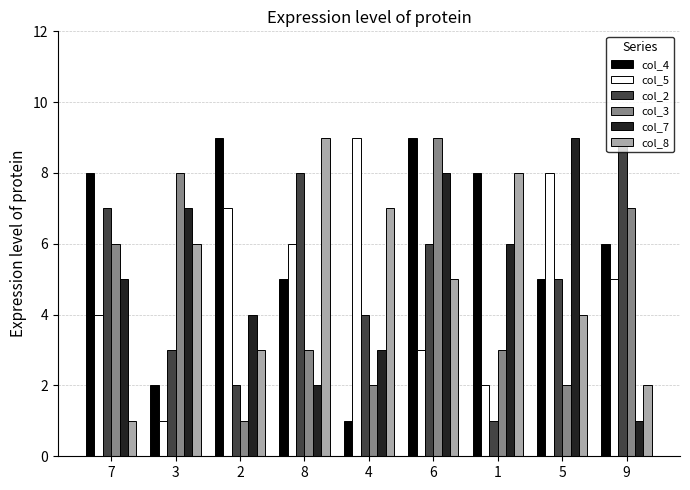

What is the difference between the highest and lowest values at 1?

7